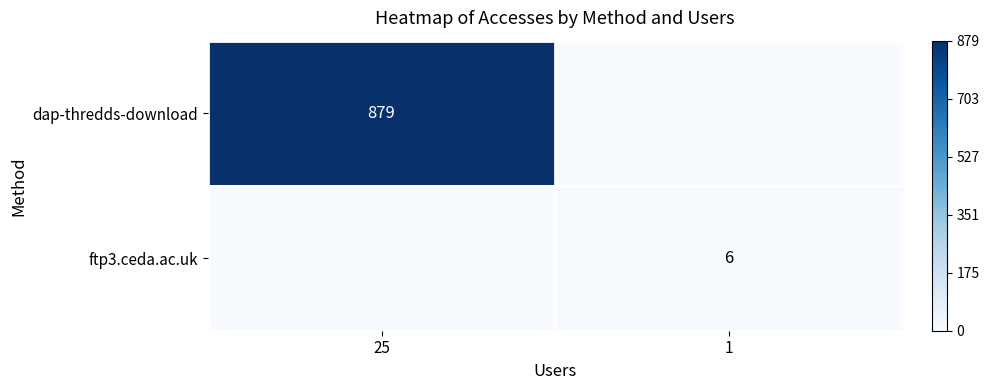

Between 25 and 1, which is larger?

25